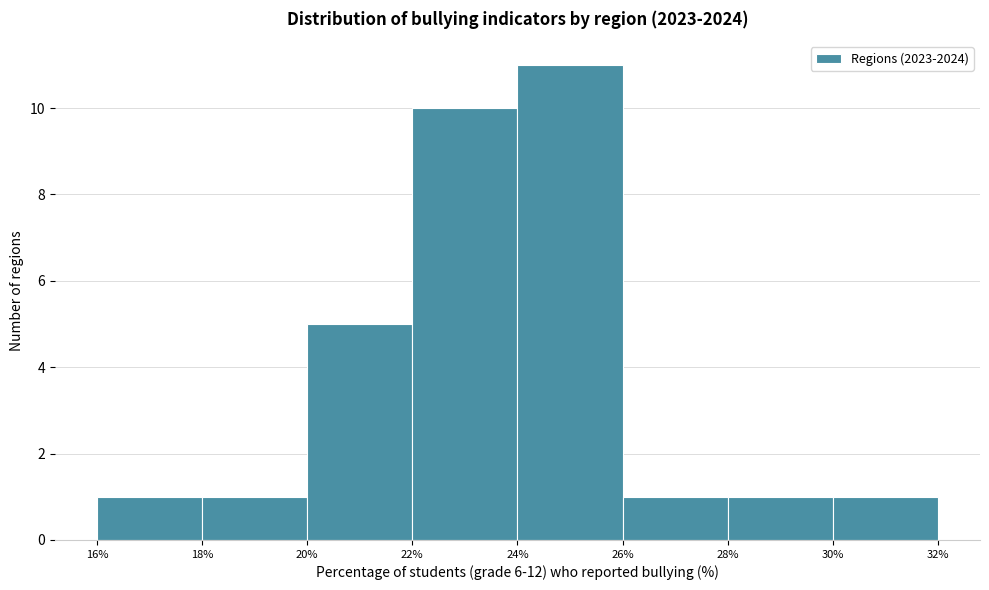

Reading left to right, list every bar in this chart as the range it spans on the x-axis followed by its height. The values are not printed on the chart, so give them approximately, as read against the axis.

16% to 18%: 1
18% to 20%: 1
20% to 22%: 5
22% to 24%: 10
24% to 26%: 11
26% to 28%: 1
28% to 30%: 1
30% to 32%: 1